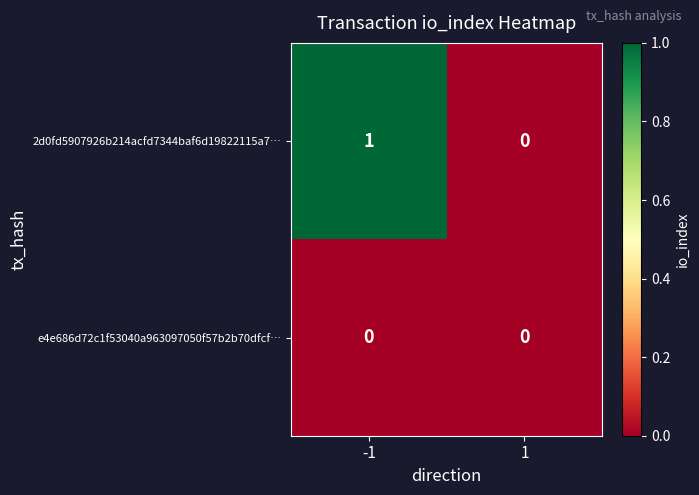

Rank the series by their average value, from lowest to highest.

e4e686d72c1f53040a963097050f57b2b70dfcf…, 2d0fd5907926b214acfd7344baf6d19822115a7…